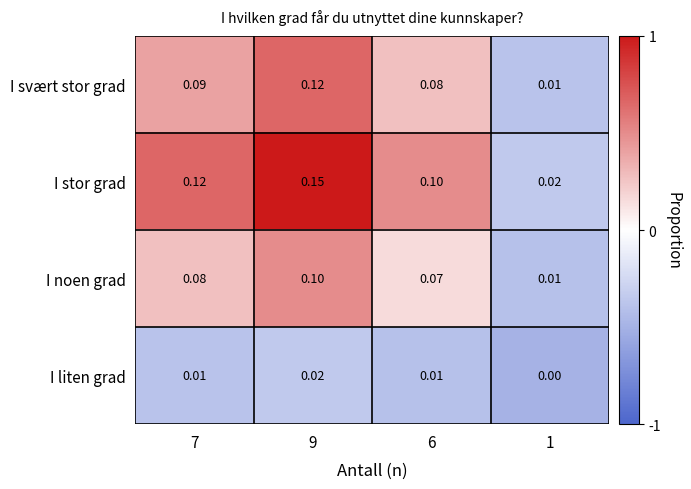

List the series in order of their peak value, highest first.

I stor grad, I svært stor grad, I noen grad, I liten grad